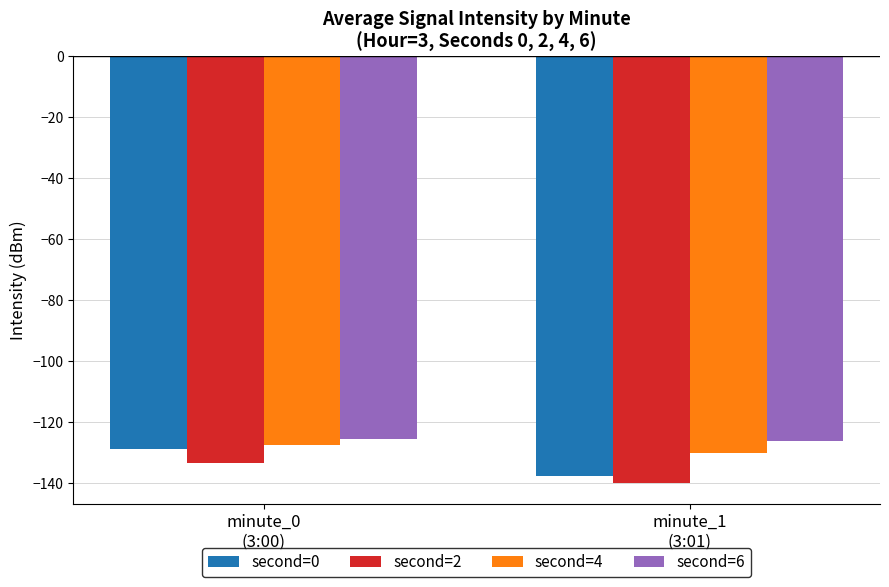

Reading left to right, extract all data points from this chart.

second=0: minute_0
(3:00)=-128.7	minute_1
(3:01)=-137.5
second=2: minute_0
(3:00)=-133.2	minute_1
(3:01)=-139.7
second=4: minute_0
(3:00)=-127.4	minute_1
(3:01)=-130.1
second=6: minute_0
(3:00)=-125.5	minute_1
(3:01)=-126.2